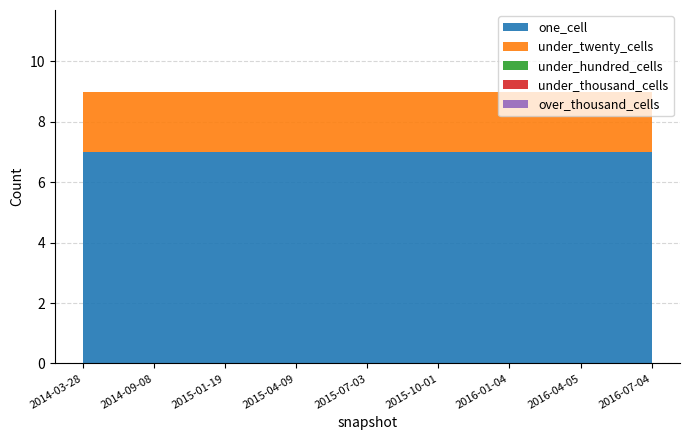

Reading left to right, extract all data points from this chart.

one_cell: 7	7	7	7	7	7	7	7	7
under_twenty_cells: 2	2	2	2	2	2	2	2	2
under_hundred_cells: 0	0	0	0	0	0	0	0	0
under_thousand_cells: 0	0	0	0	0	0	0	0	0
over_thousand_cells: 0	0	0	0	0	0	0	0	0